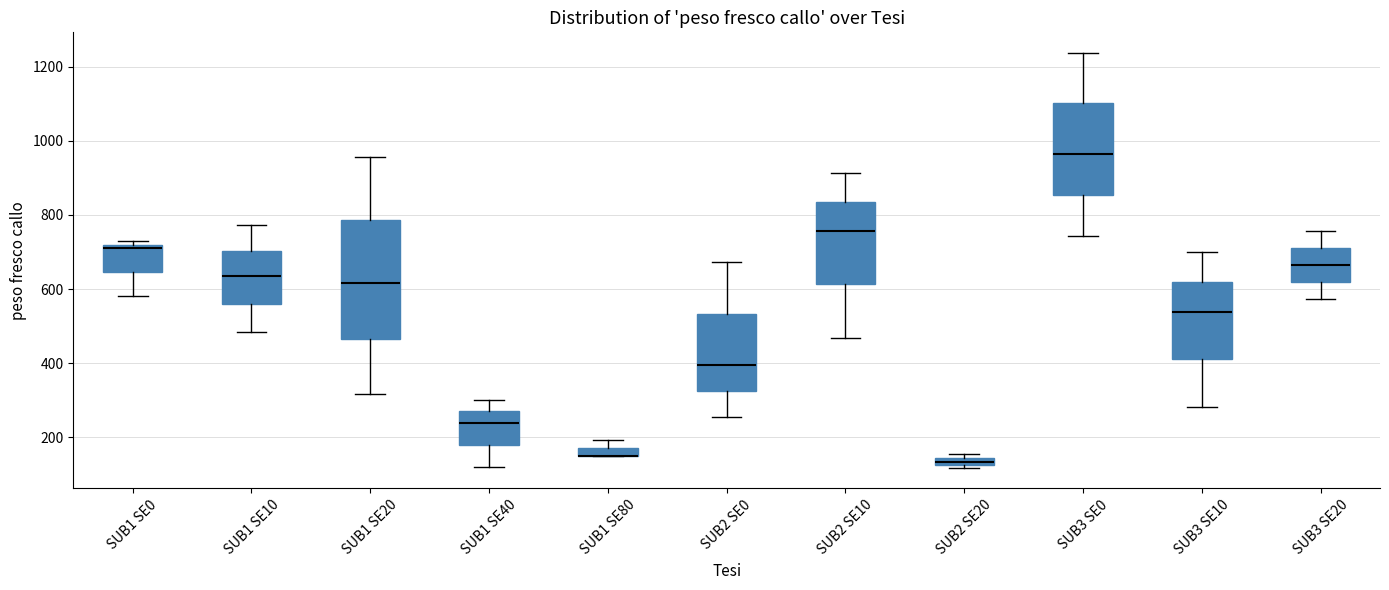

Where is the lower edge of the box for SUB3 SE10 on the y-axis? The values are not printed on the chart, so give them approximately, as read against the axis.

420